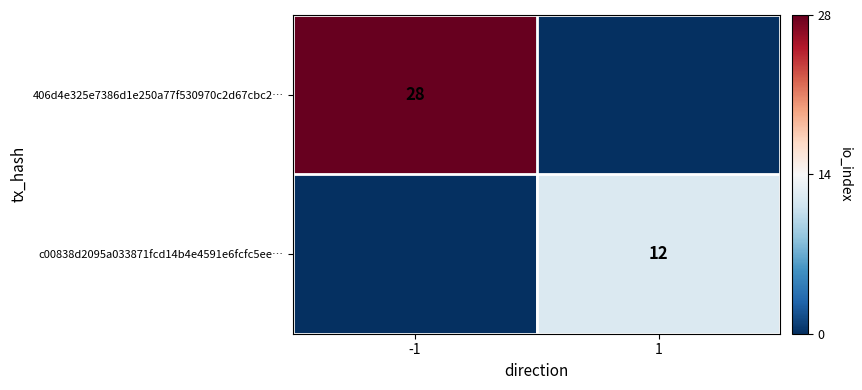

The 406d4e325e7386d1e250a77f530970c2d67cbc2… series shows 14 at -1. True or false?

False